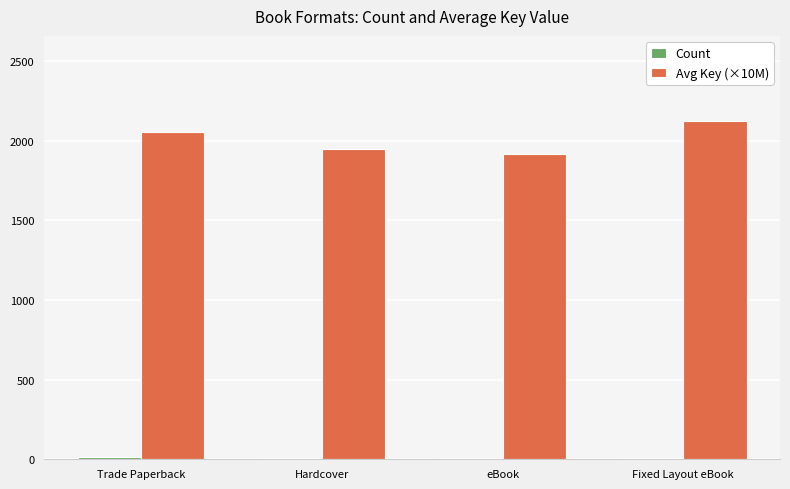

What is the greatest value displayed?

2127.2